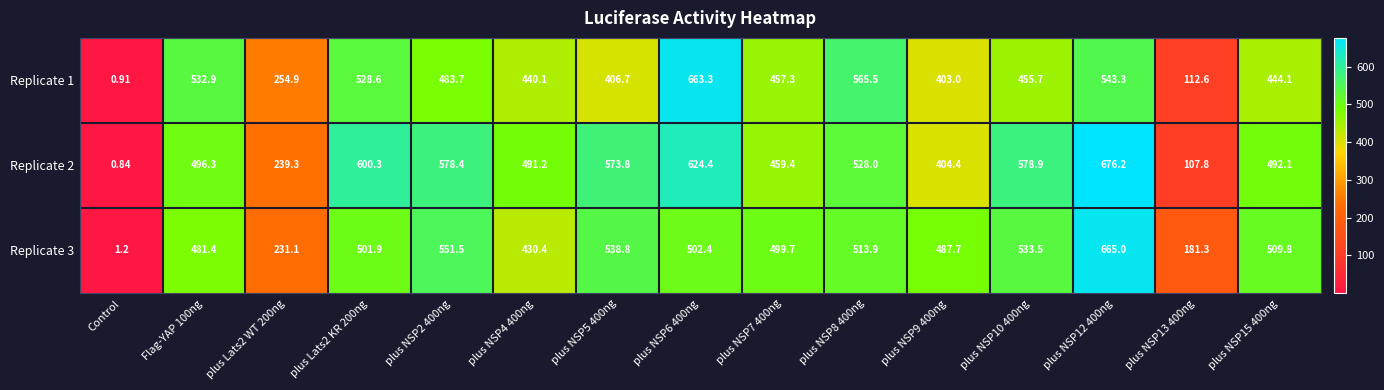

Which label corresponds to the smallest value in the chart?

Control